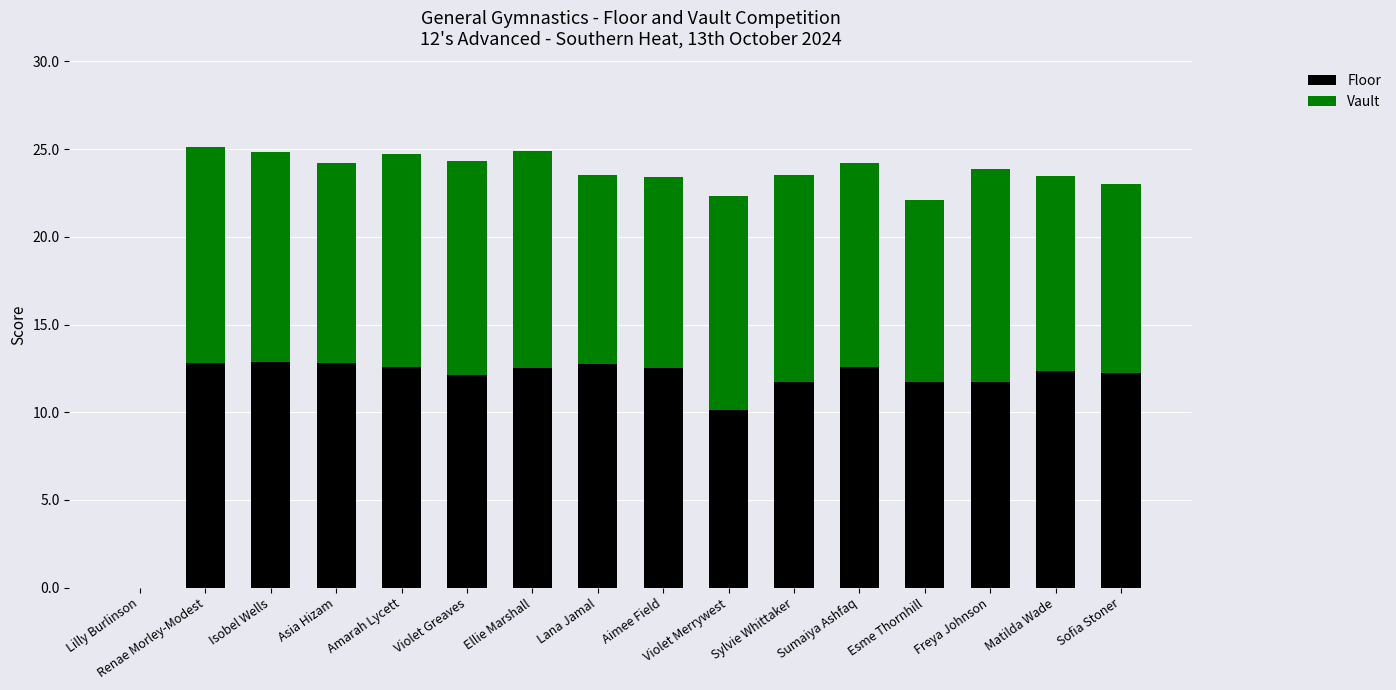

What is the sum of the Floor values at Matilda Wade and Sylvie Whittaker?

24.1